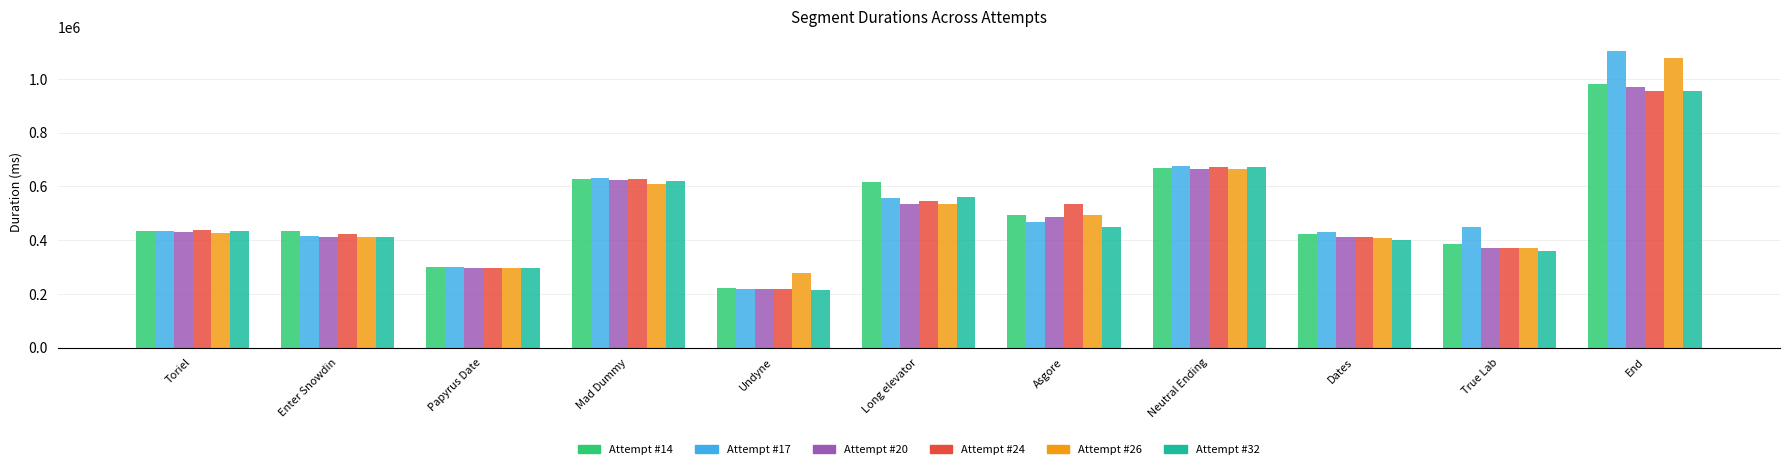

What is the difference between the highest and lowest values at Dates?

26668